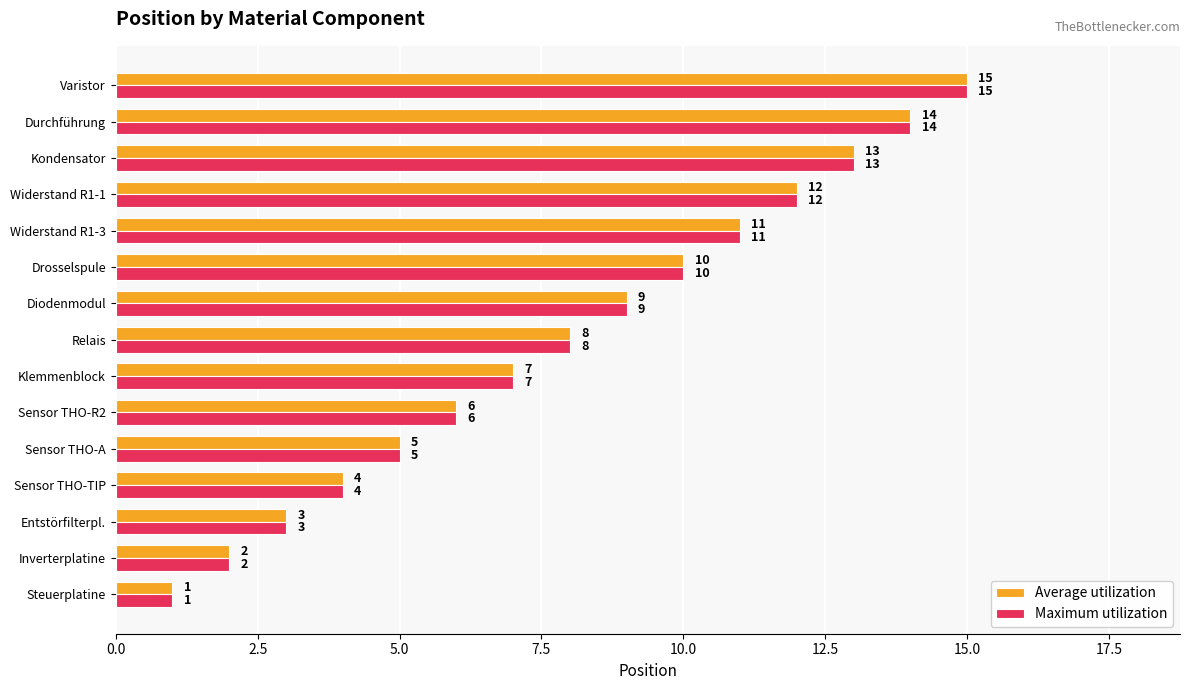

Is it true that Maximum utilization equals 10 at Sensor THO-R2?

False